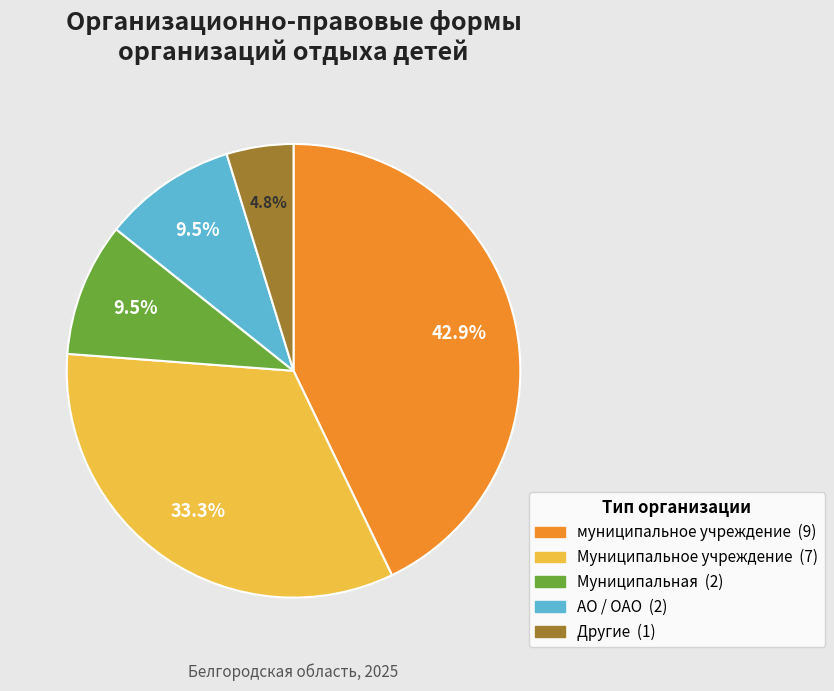

Is there a majority slice in this chart?

No